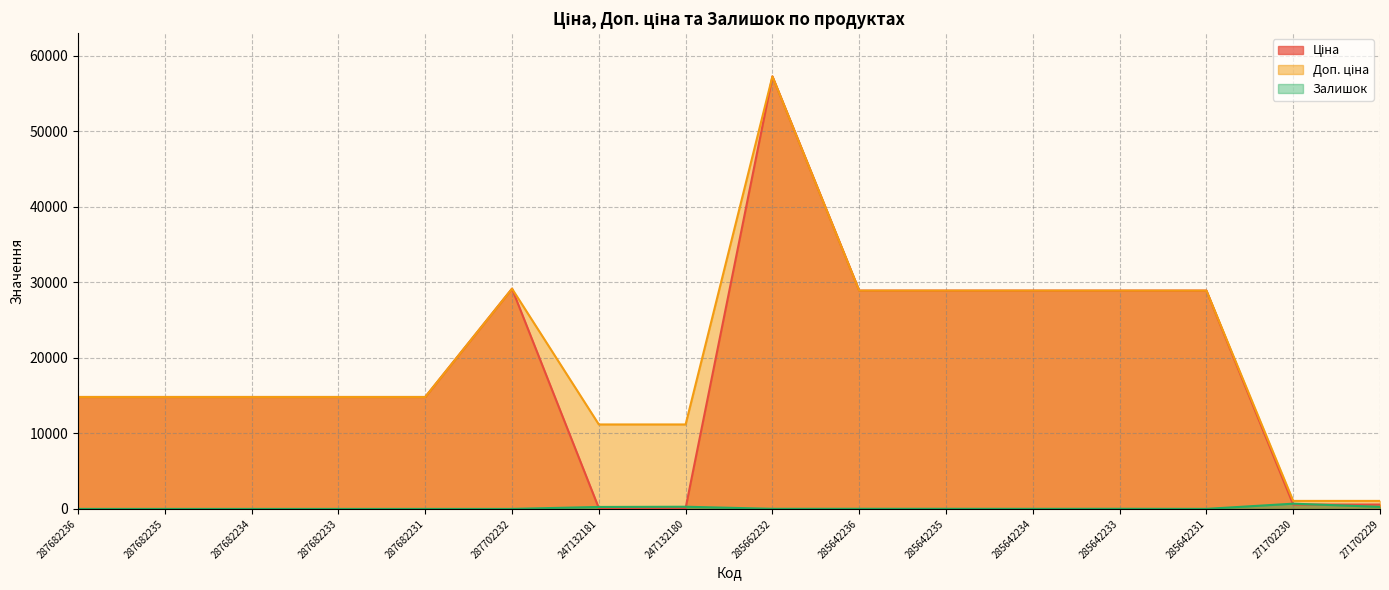

Does the chart display data point markers on the line(s)?

No